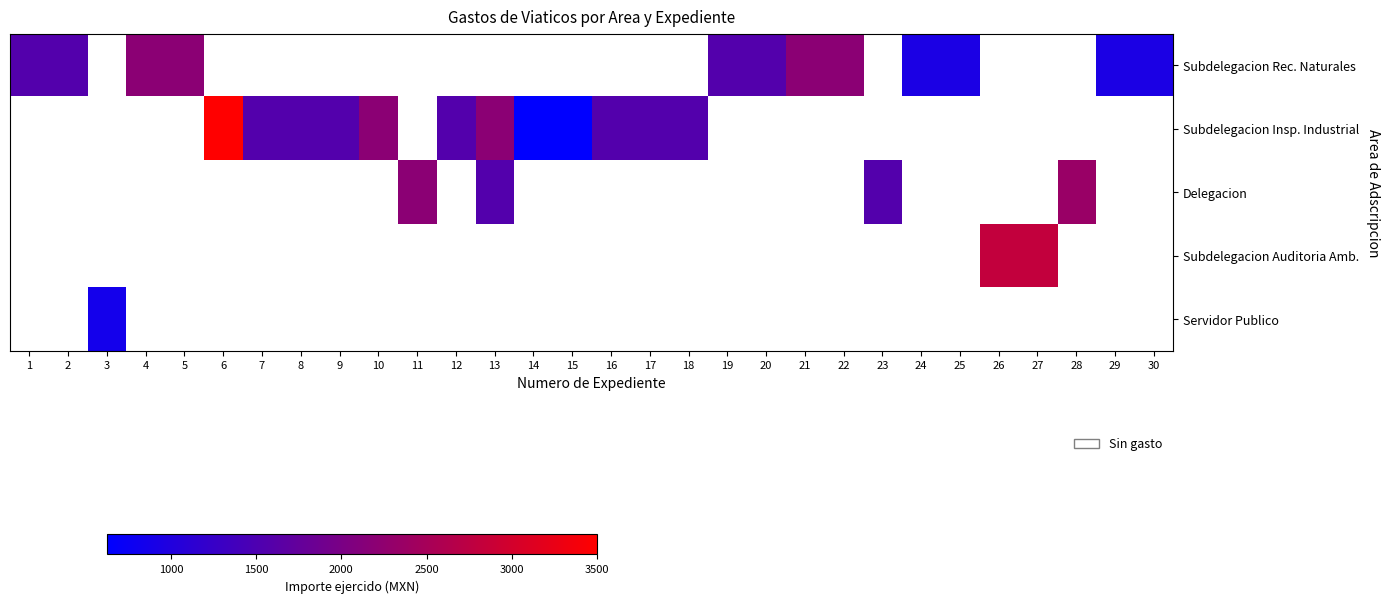

Is the value of Delegacion at 23 greater than the value of Subdelegacion Rec. Naturales at 8?

No